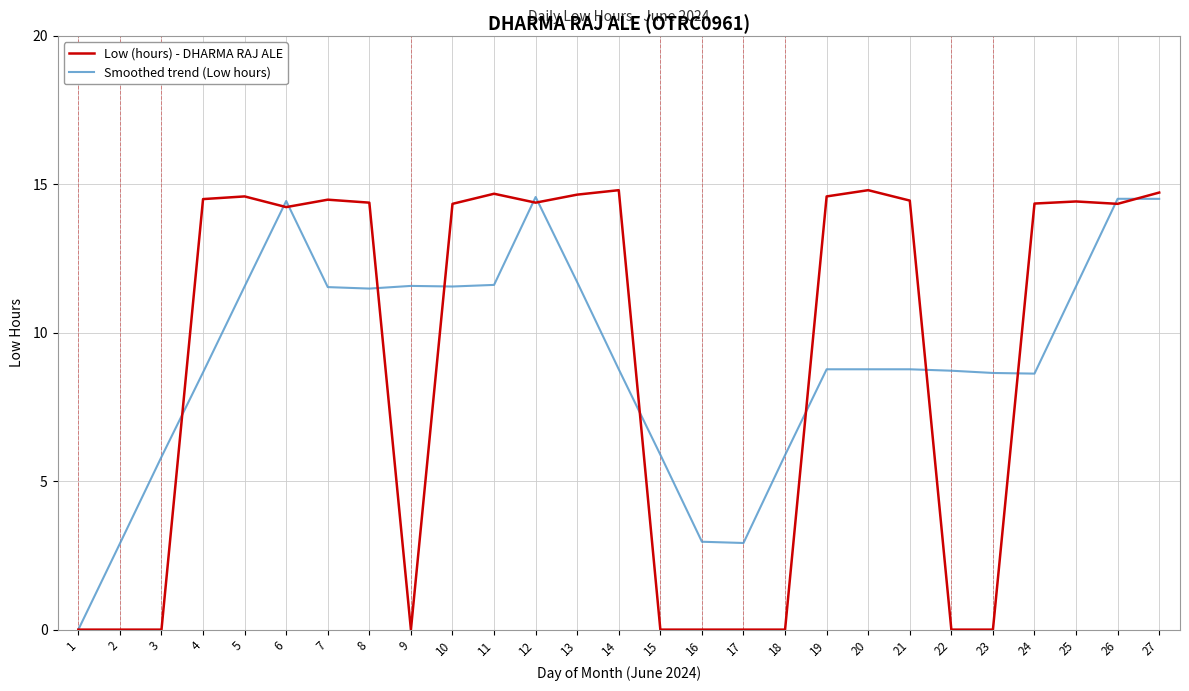

After their last crossing, which series has the higher values: Low (hours) - DHARMA RAJ ALE or Smoothed trend (Low hours)?

Low (hours) - DHARMA RAJ ALE